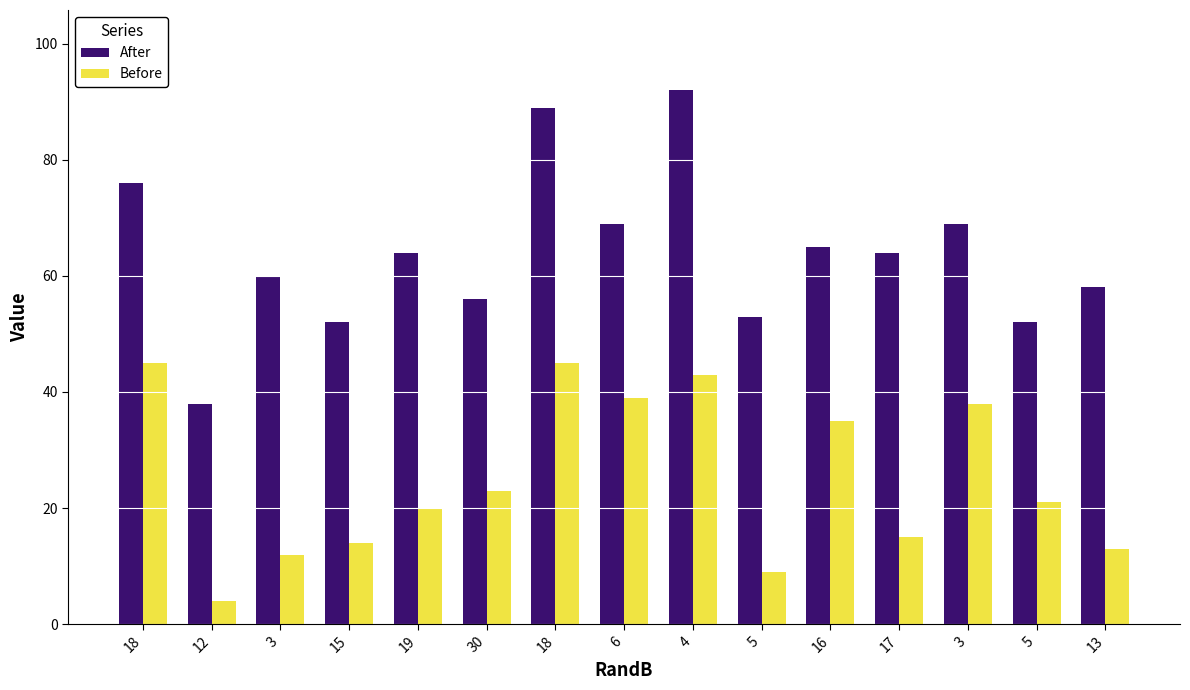

True or false: Before has a value of 34 at 5.

False